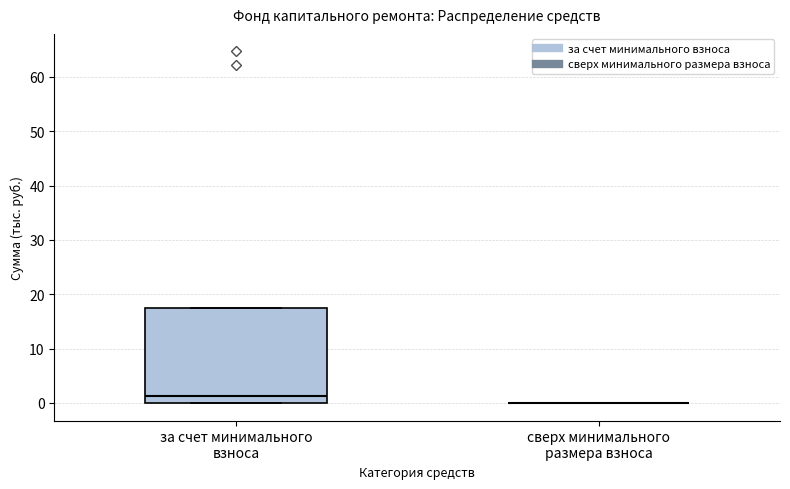

Which box is the tallest, from its lower edge to its upper edge?

за счет минимального взноса